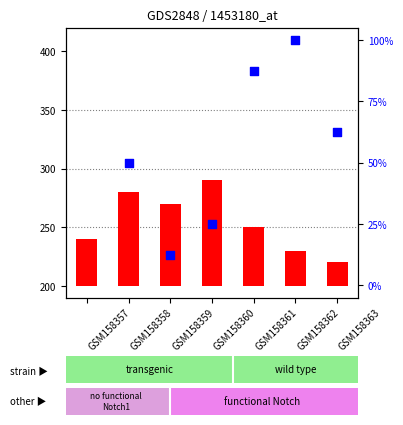

Is the value of count at GSM158362 greater than the value of percentile rank within the sample at GSM158361?

No